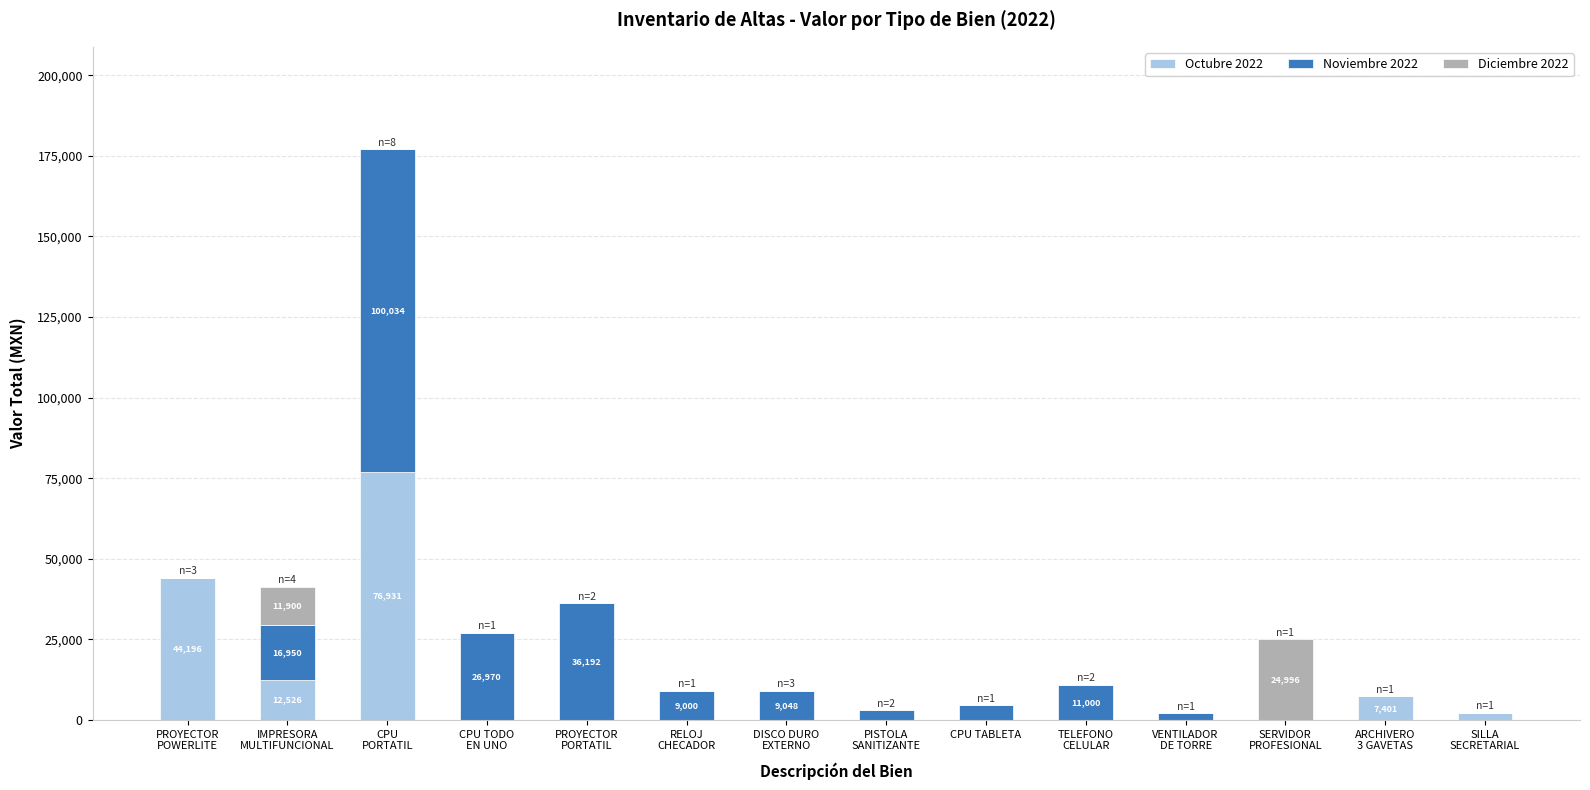

What is the total value across all series at CPU TABLETA?

4576.5